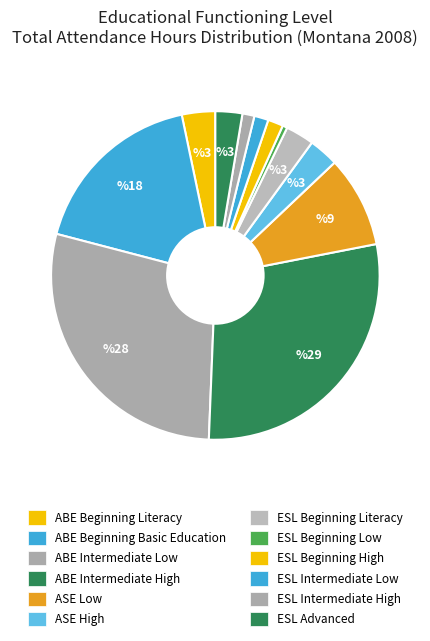

Is ASE High the majority of the pie?

No